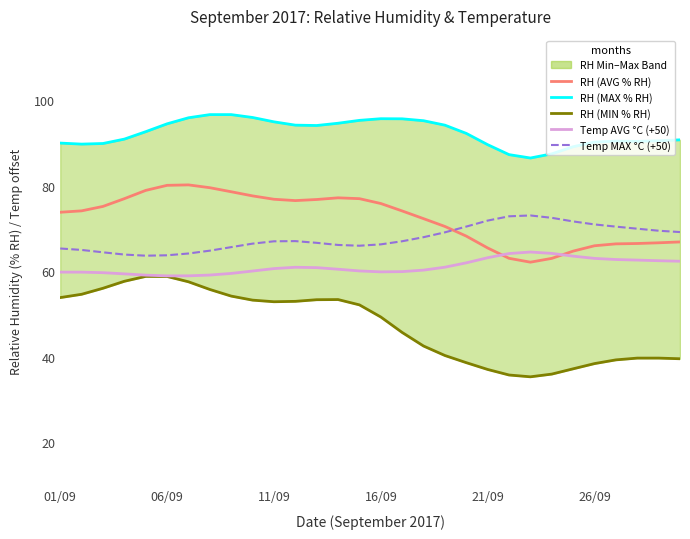

Does the chart display data point markers on the line(s)?

No